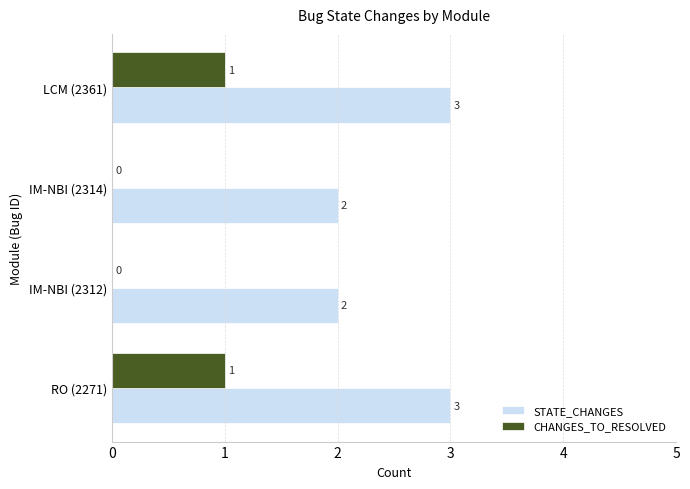

What is the greatest value displayed?

3